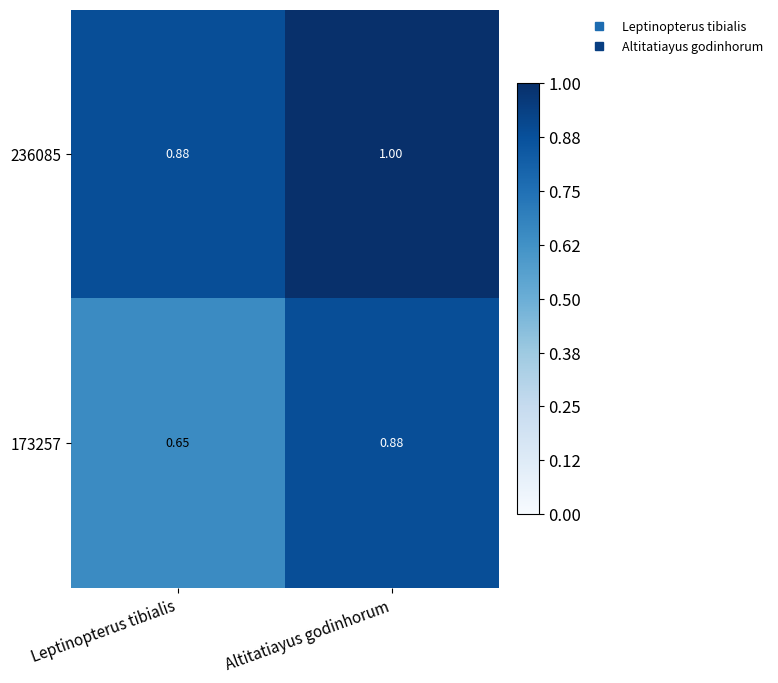

Count the number of data series in this chart.

2